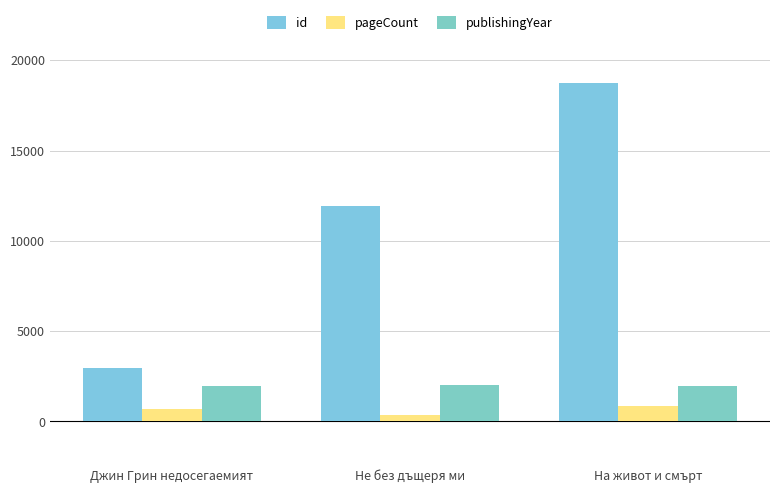

What are all the series names shown in the legend?

id, pageCount, publishingYear